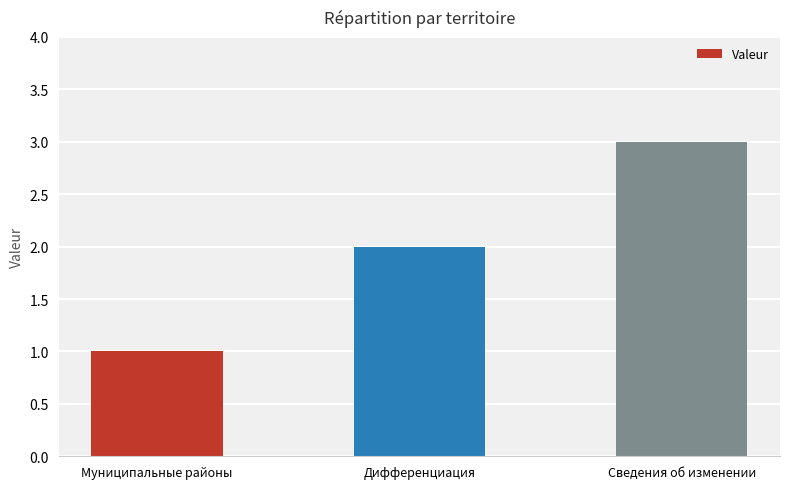

What is the difference between the values at Дифференциация and Муниципальные районы?

1